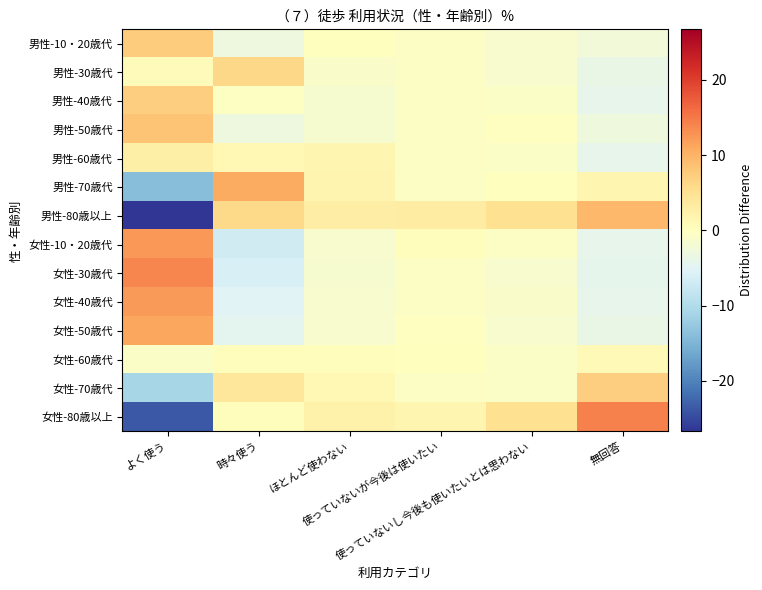

At how many categories does at least one series exceed 8?

3